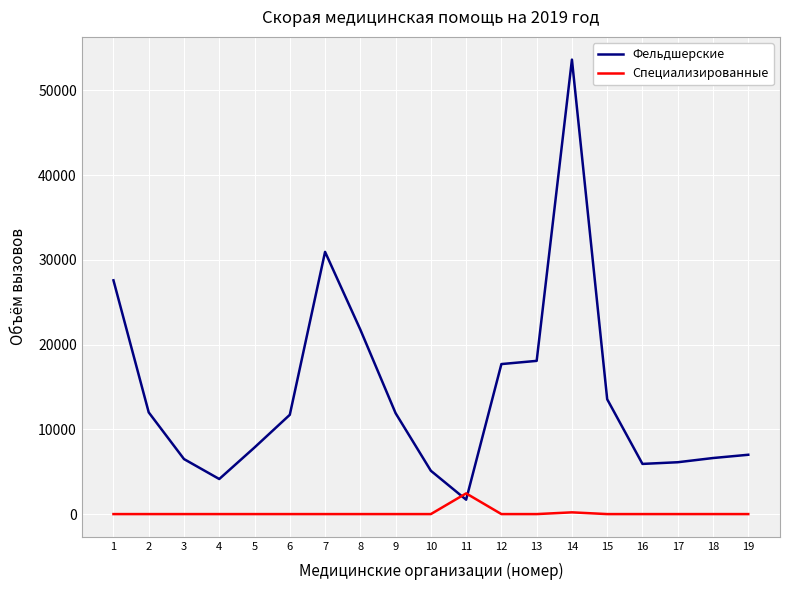

After their last crossing, which series has the higher values: Специализированные or Фельдшерские?

Фельдшерские